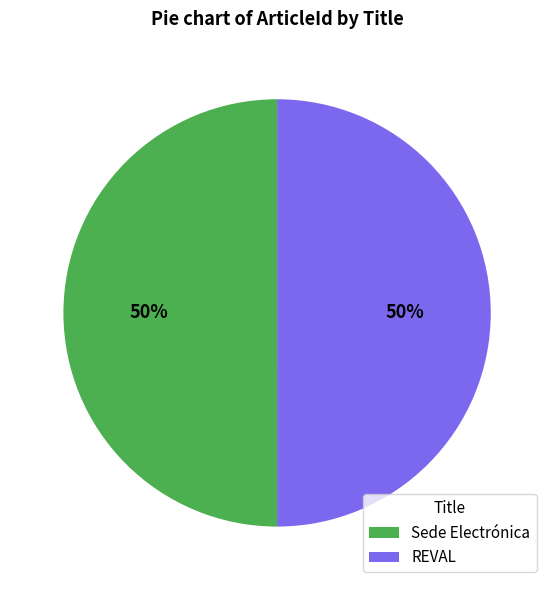

To the nearest percent, what percentage of the pie is Sede Electrónica?

50%